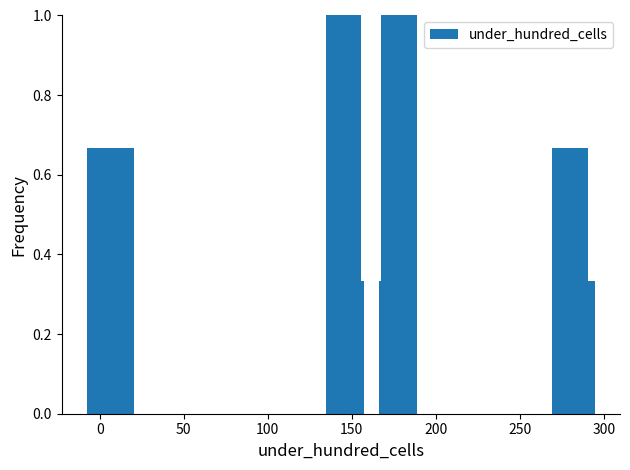

What is the sum of all values?

5.0